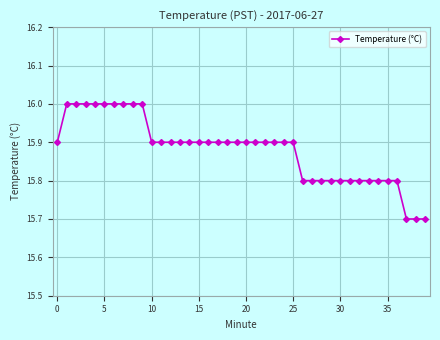

What is the difference between the maximum and minimum values?

0.3